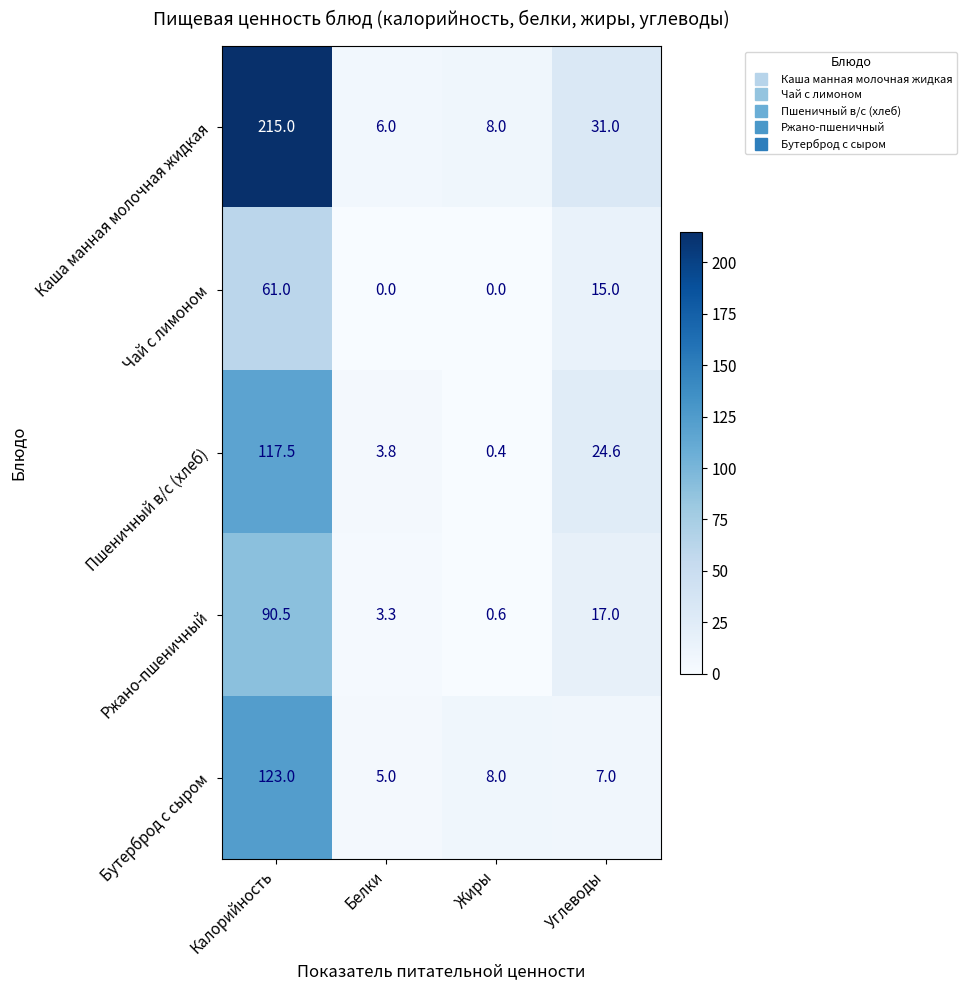

True or false: Бутерброд с сыром has a value of 3.9 at Углеводы.

False